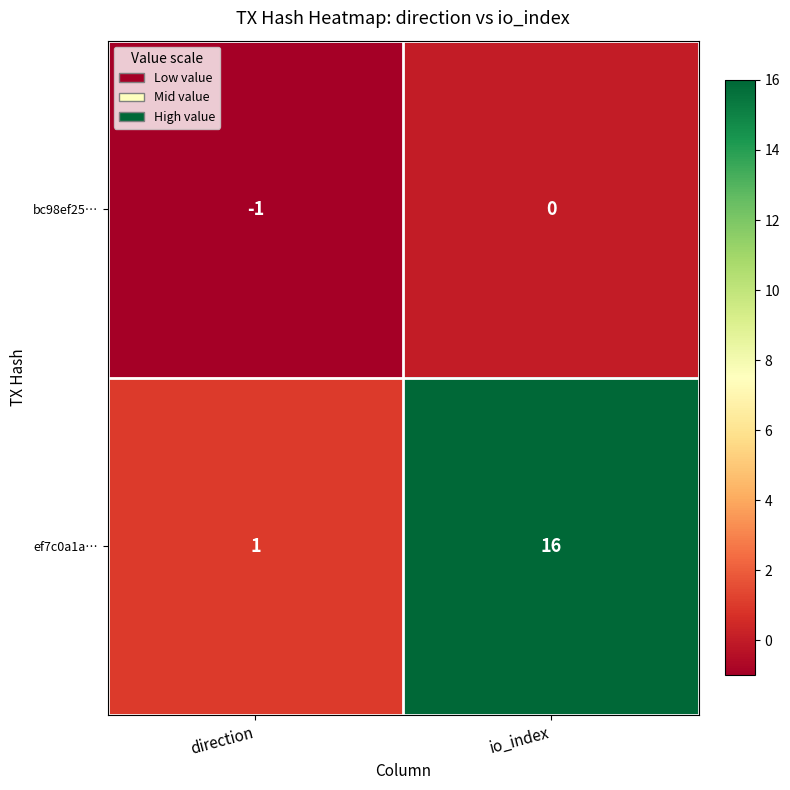

What is the approximate value of ef7c0a1a… at io_index, to the nearest 10?

20